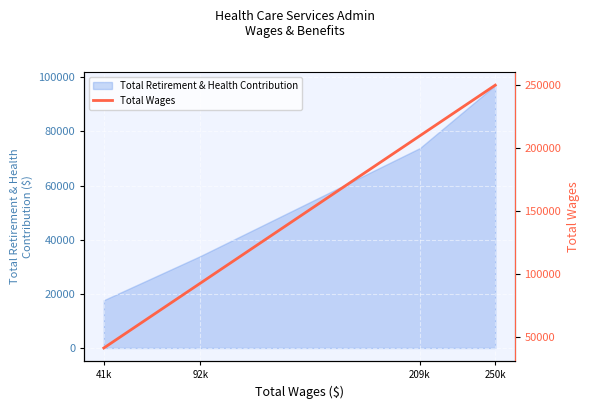

The value at 92k is 92916. True or false?

True